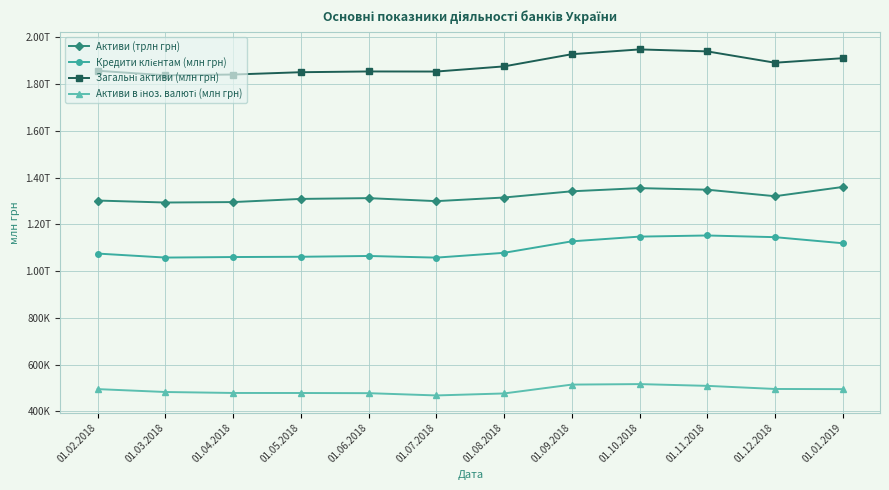

At which label does Активи (трлн грн) reach its minimum?

01.03.2018